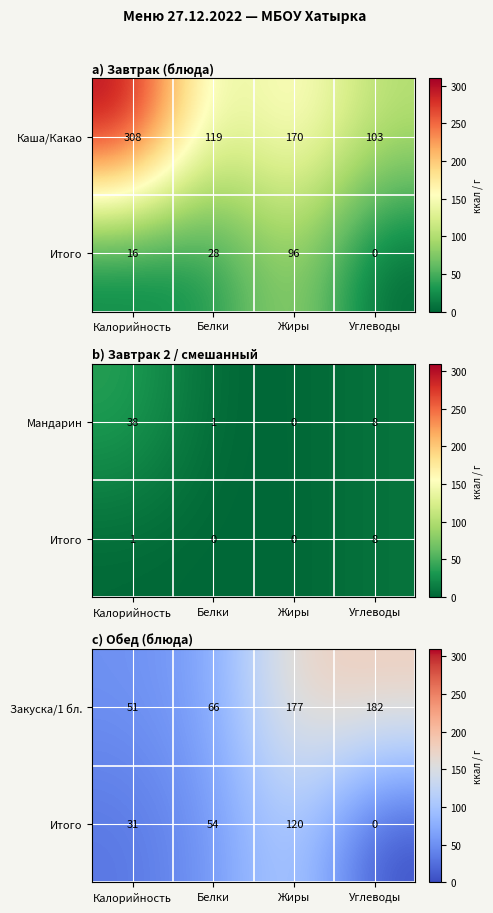

Which label corresponds to the smallest value in the chart?

Углеводы